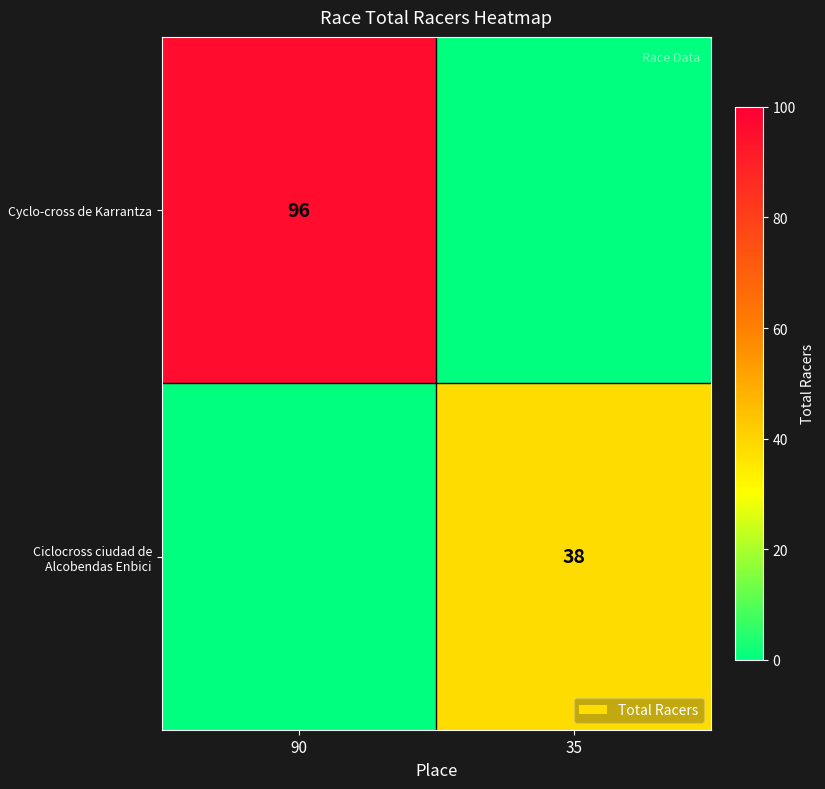

What is the total value across all series at 35?

38